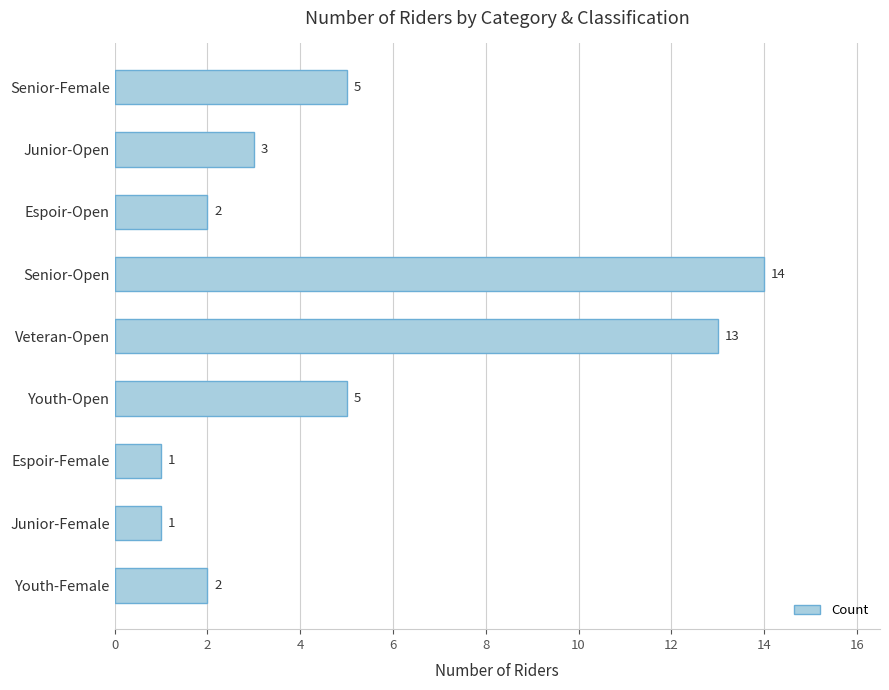

What is the smallest value displayed?

1